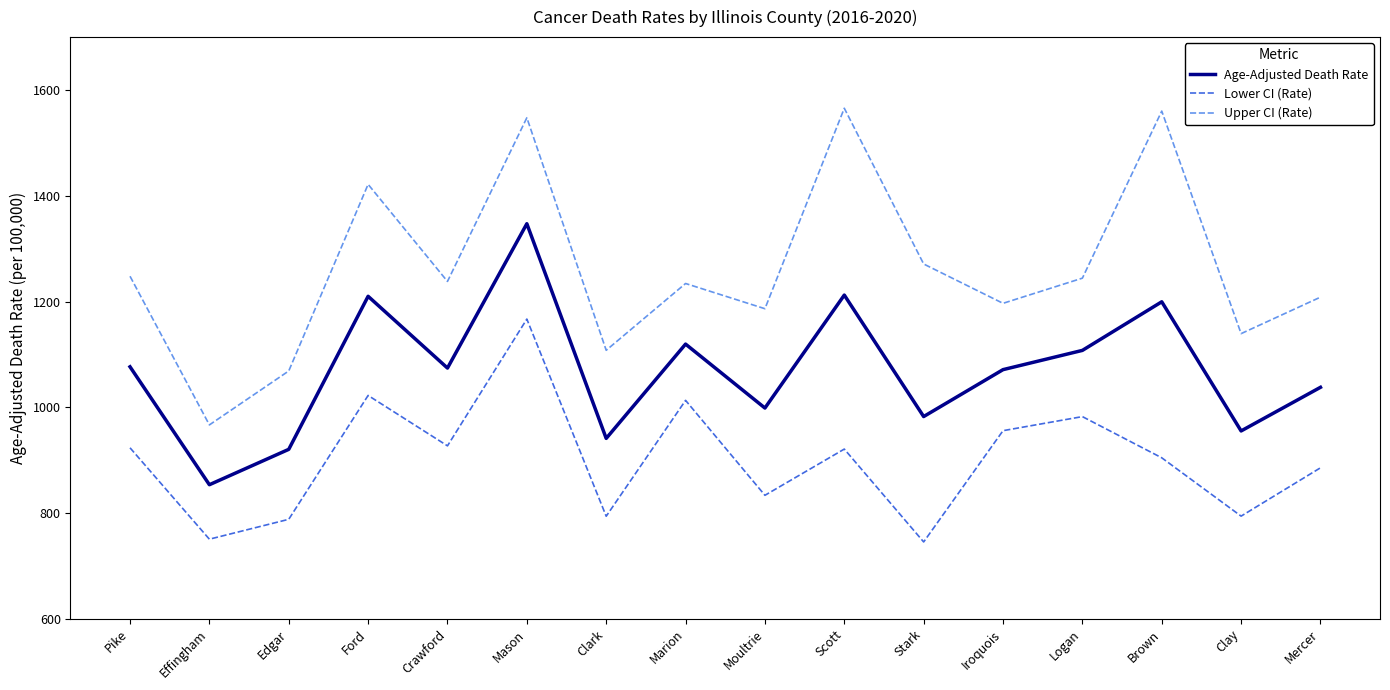

True or false: Age-Adjusted Death Rate and Lower CI (Rate) cross at least once.

False